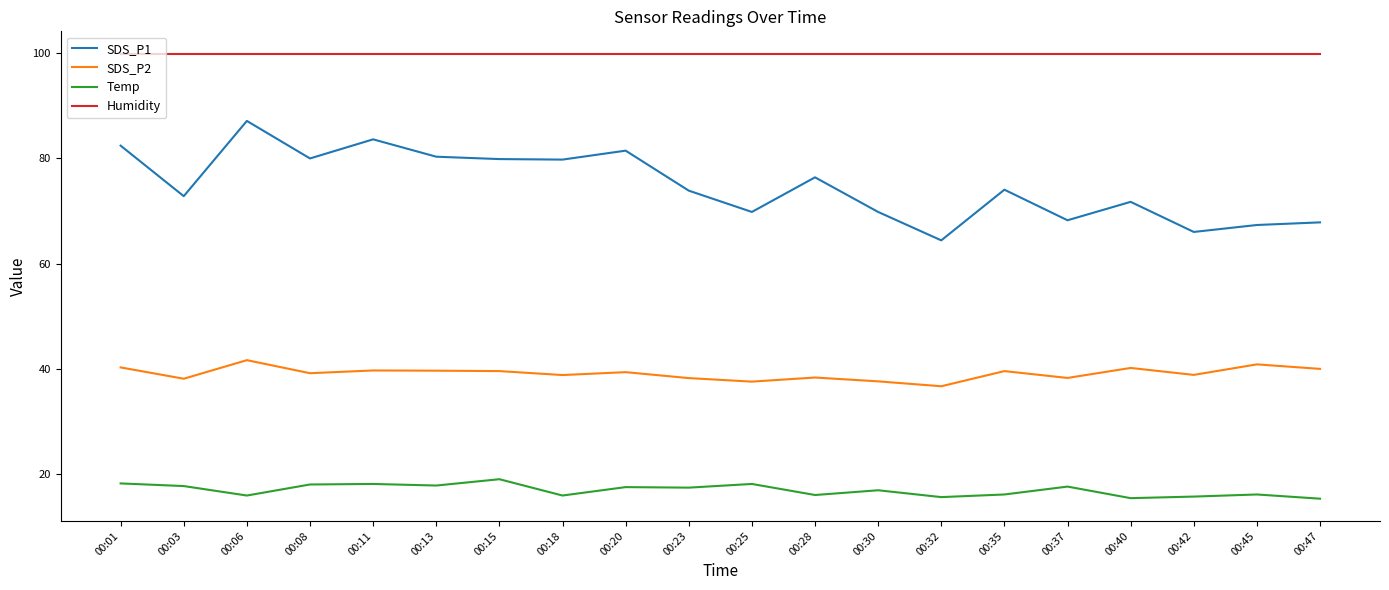

The value of Temp at 00:35 is 8.3. True or false?

False